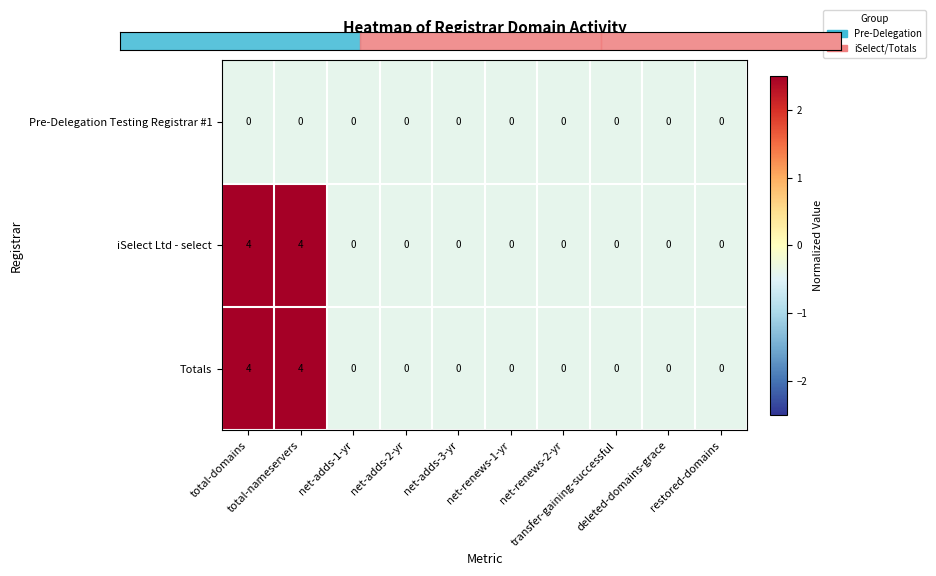

What is the sum of all iSelect Ltd - select values?

8